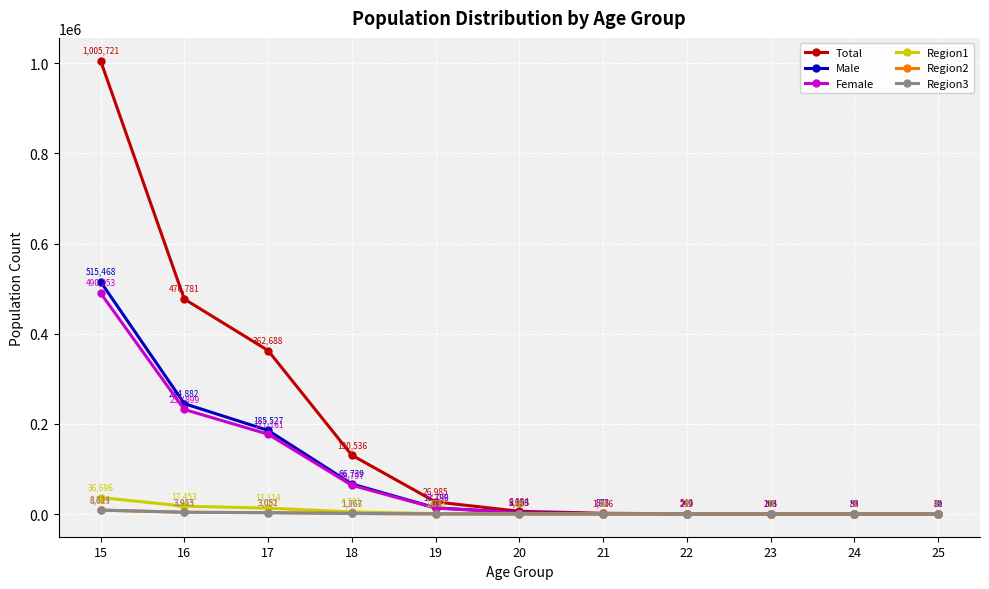

Which series changed the most between 17 and 25?

Total